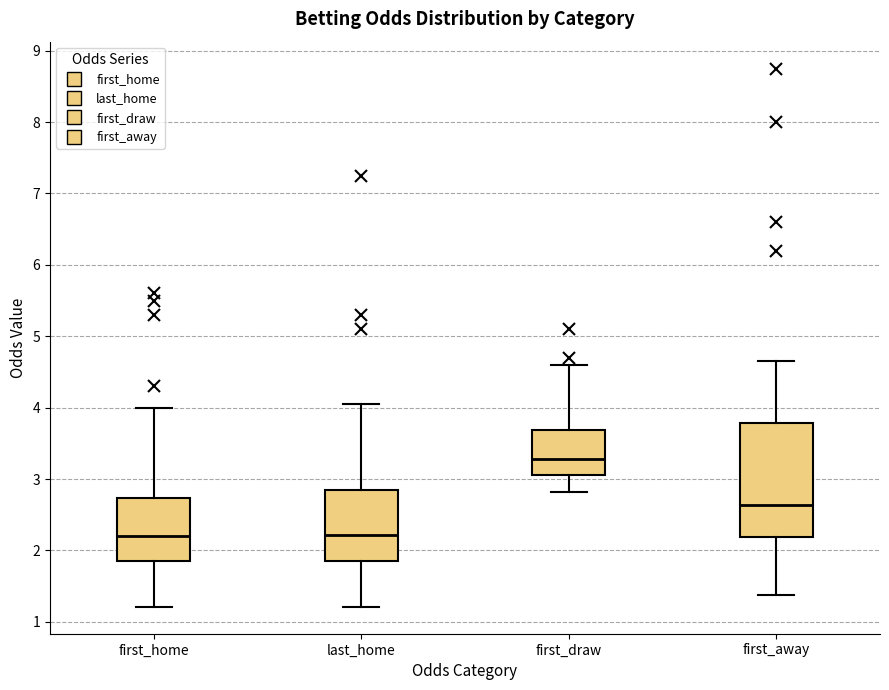

Which box has the highest median line?

first_draw